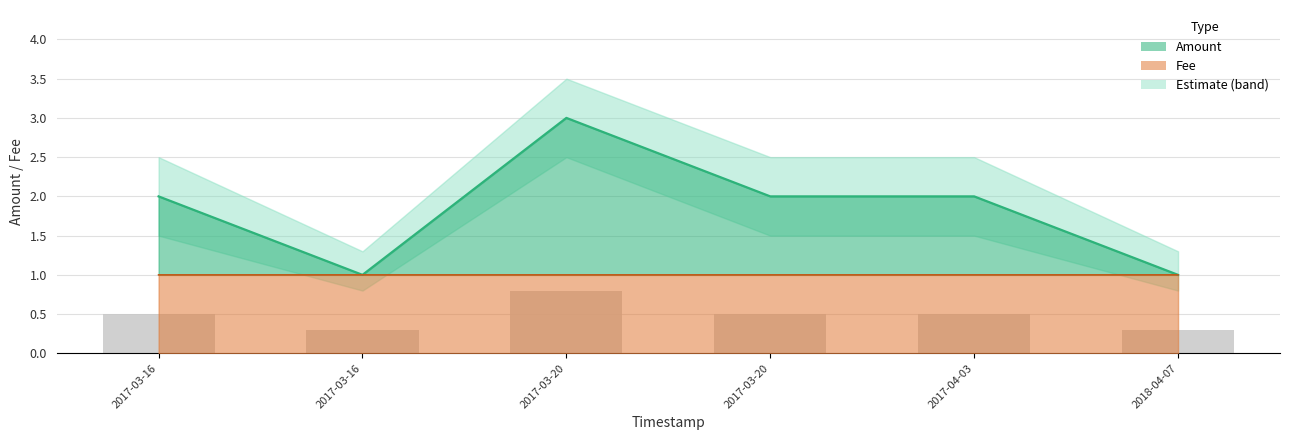

Where does the Amount series first go above 2?

2017-03-20